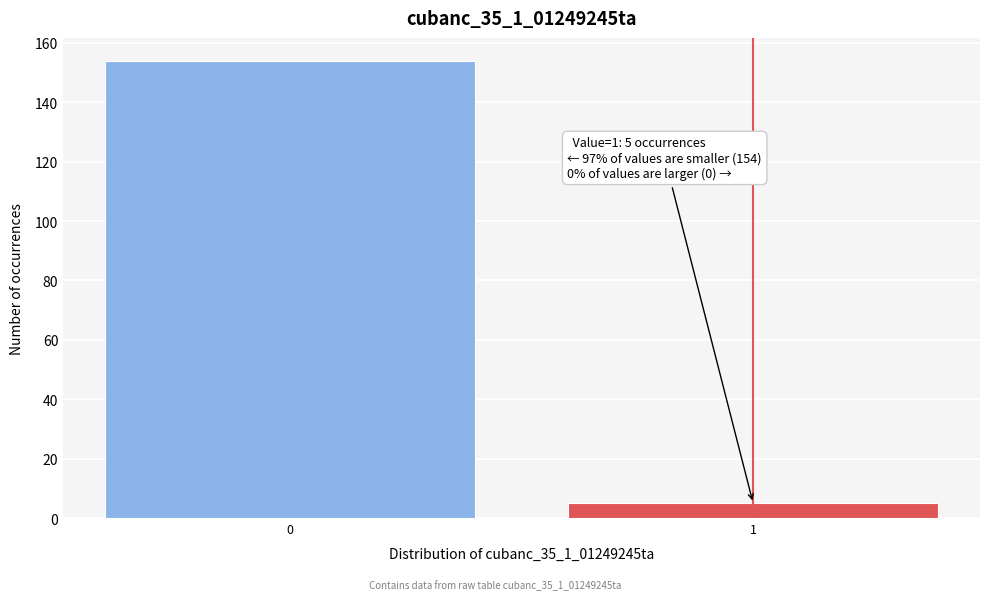

Reading left to right, list all the values displayed in this chart.

0=154	1=5